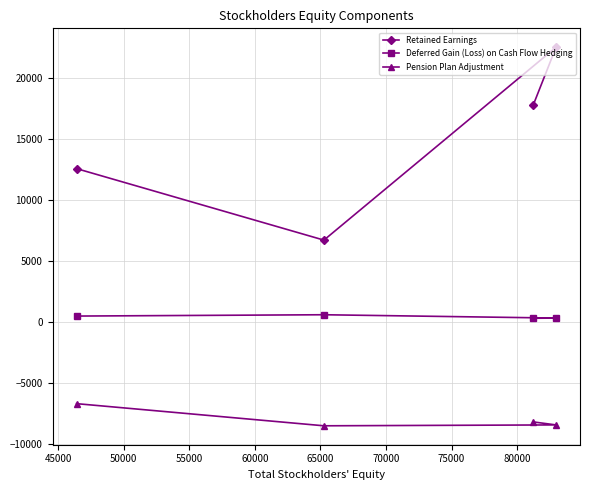

What is the sum of all Retained Earnings values?

59748